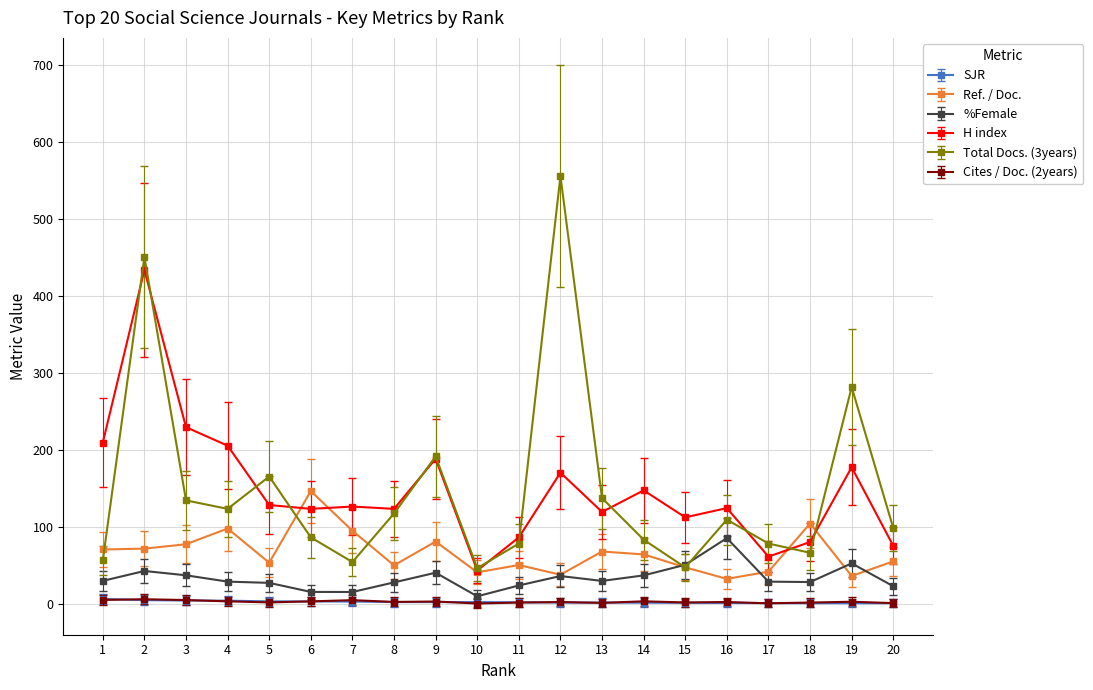

True or false: H index and Ref. / Doc. cross at least once.

True